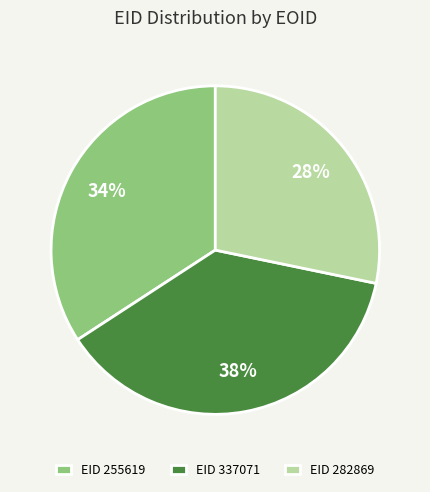

To the nearest percent, what is the average slice percentage?

33%